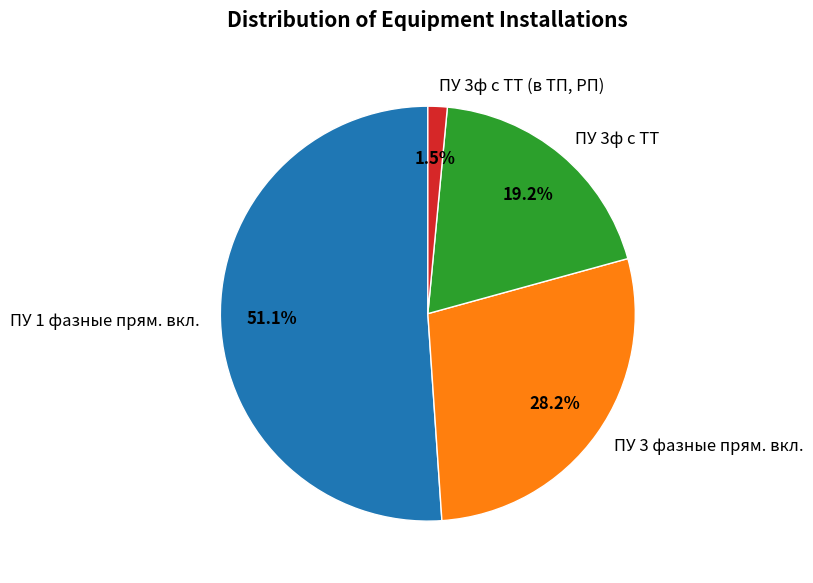

Approximately how many times larger is the value at ПУ 1 фазные прям. вкл. compared to ПУ 3 фазные прям. вкл.?

1.8